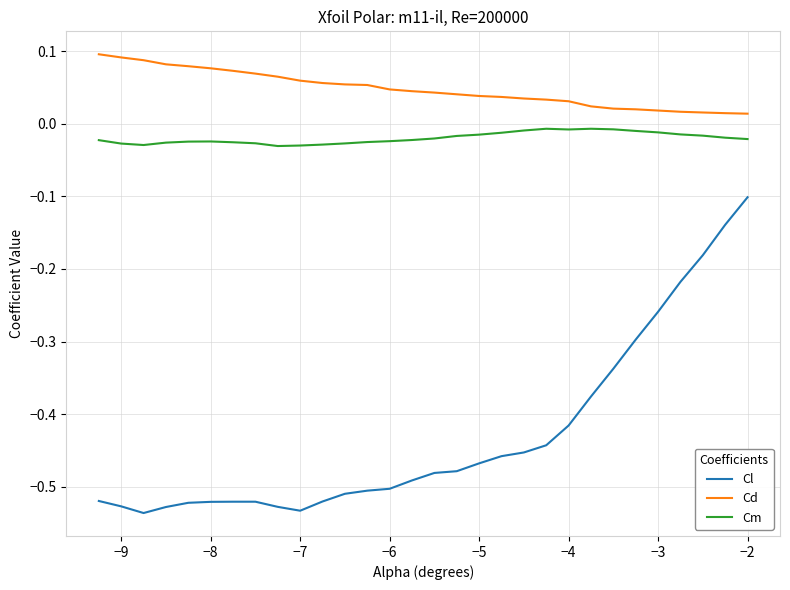

Which series has the largest total across all categories?

Cd